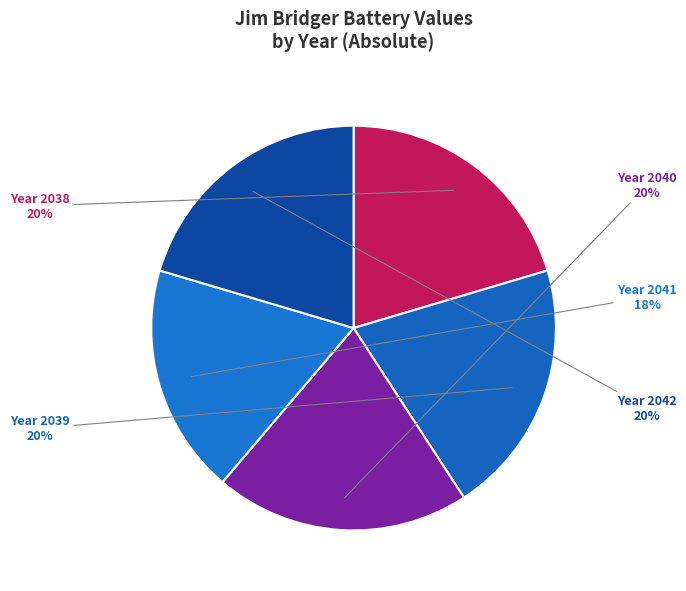

How many slices are in this pie chart?

5